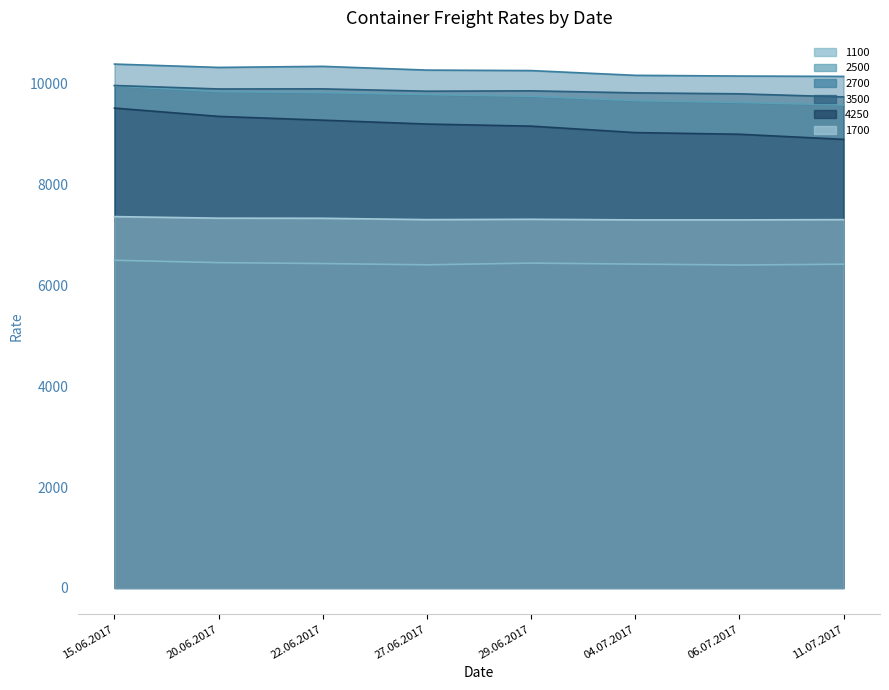

What are all the series names shown in the legend?

1100, 2500, 2700, 3500, 4250, 1700